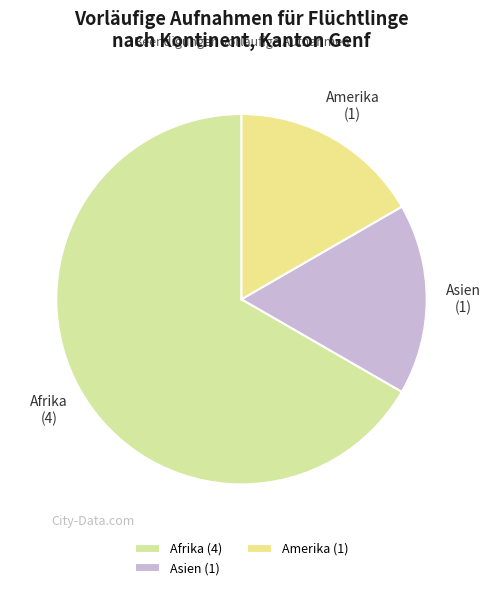

Count the number of slices in the pie.

3